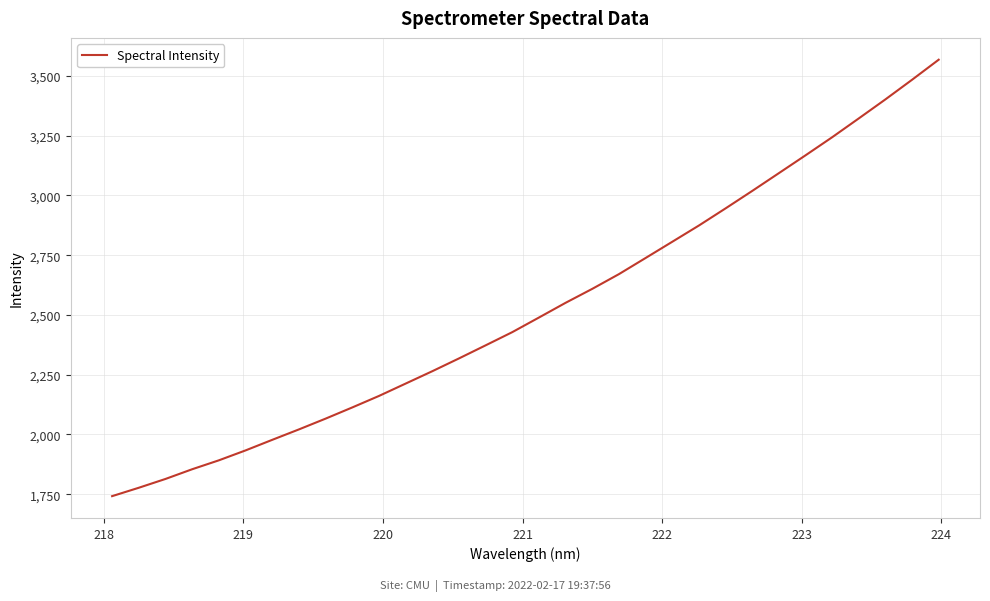

What is the difference between the maximum and minimum values?

1826.6